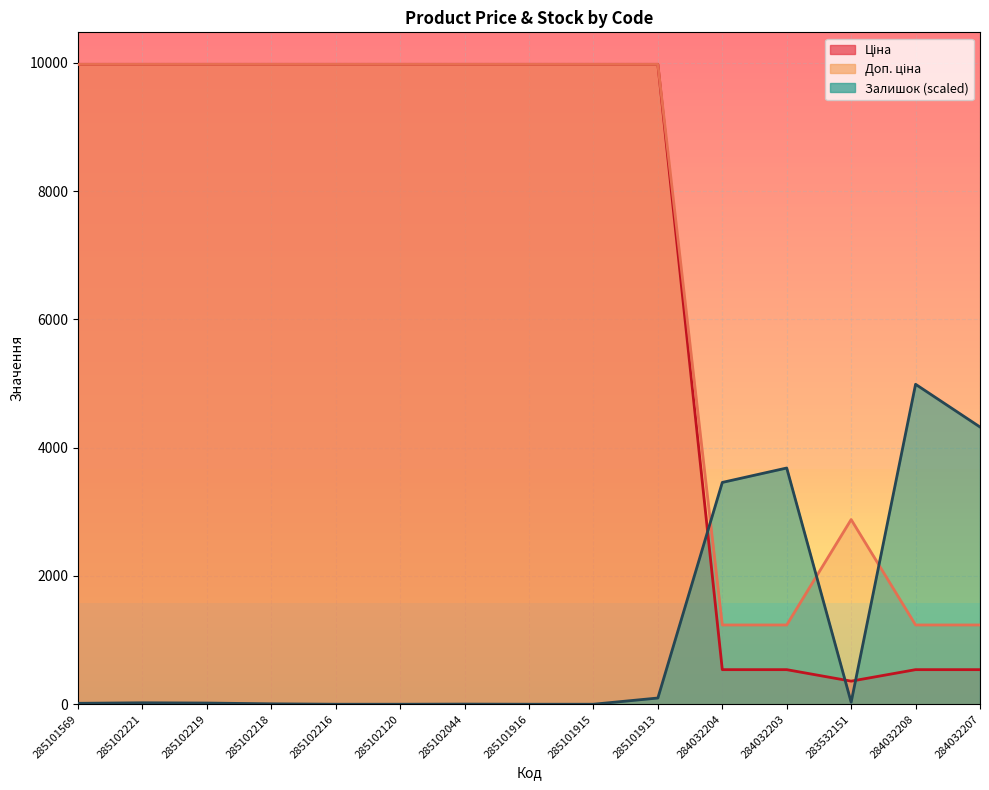

The value of Ціна at 285102218 is 9975.0. True or false?

True